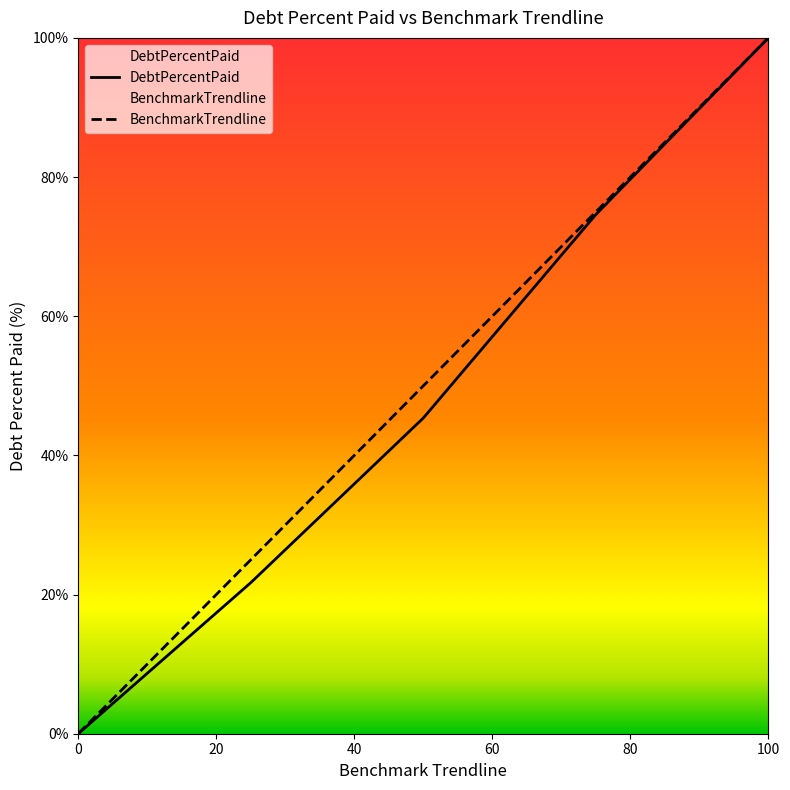

Is it true that BenchmarkTrendline equals 0.0 at 0?

True